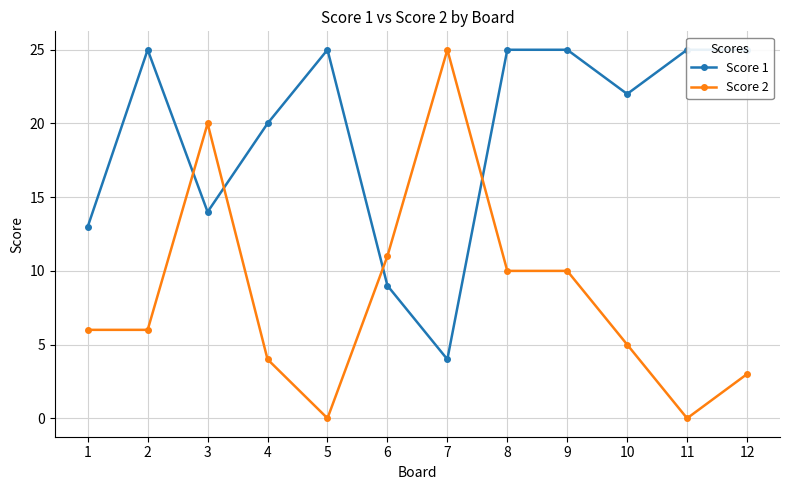

Count the number of data series in this chart.

2